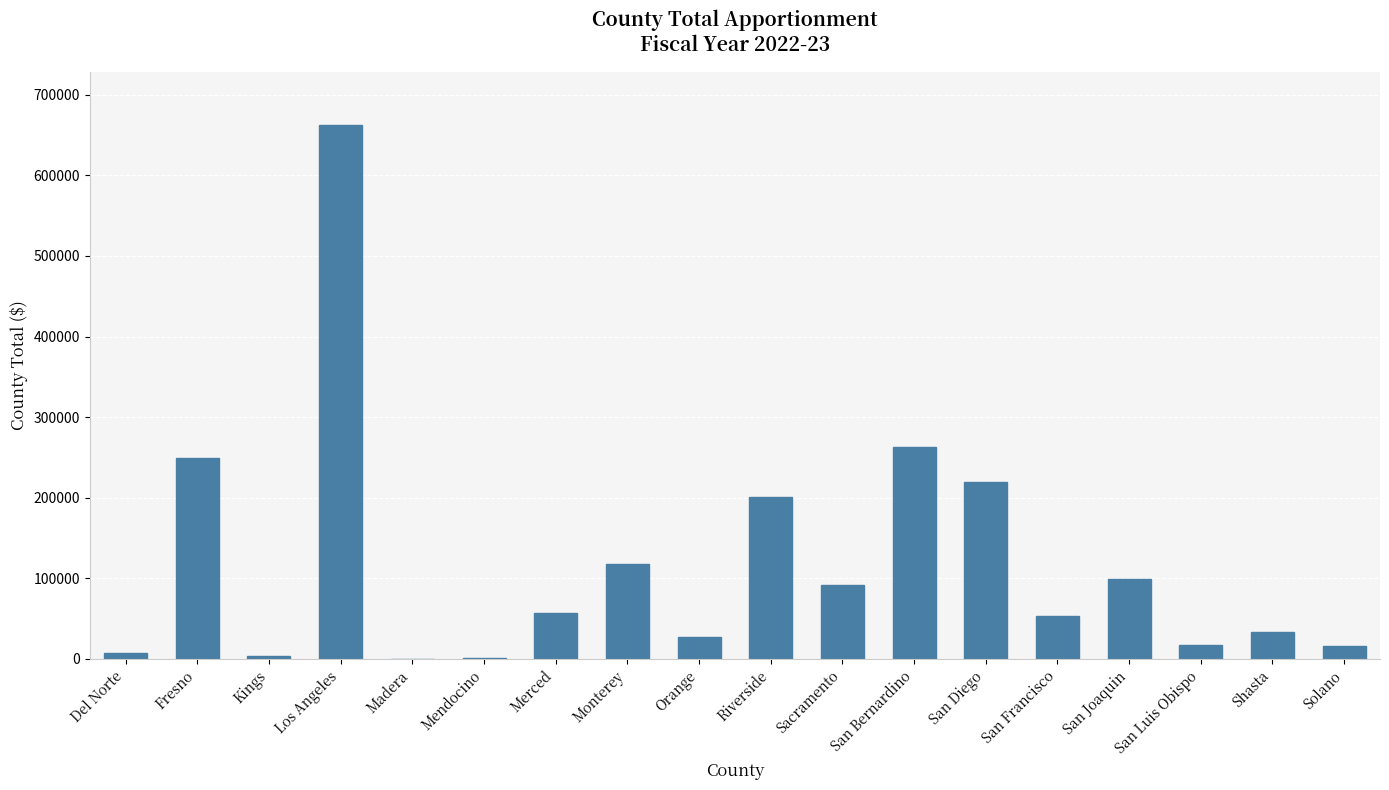

At which label is the value closest to 331046?

San Bernardino